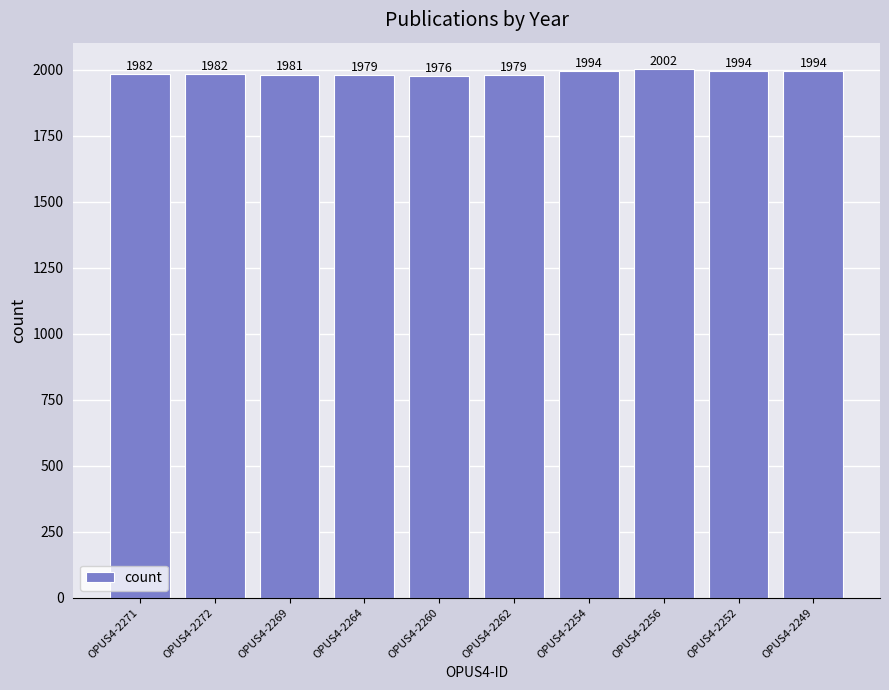

What is the maximum value shown in the chart?

2002